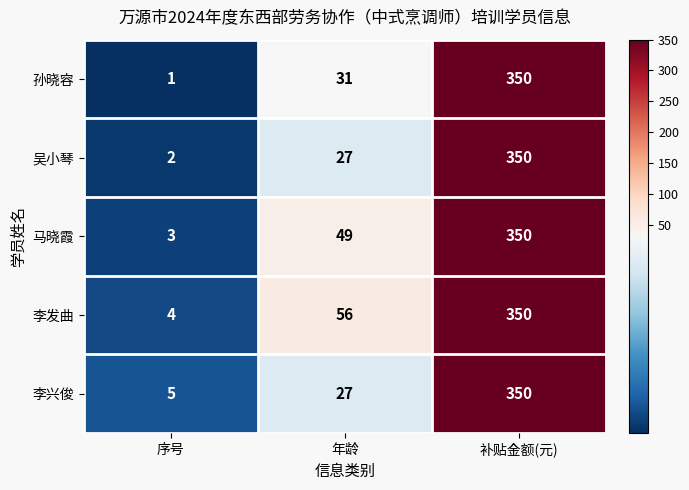

What is the difference between the 马晓霞 values at 序号 and 补贴金额(元)?

347